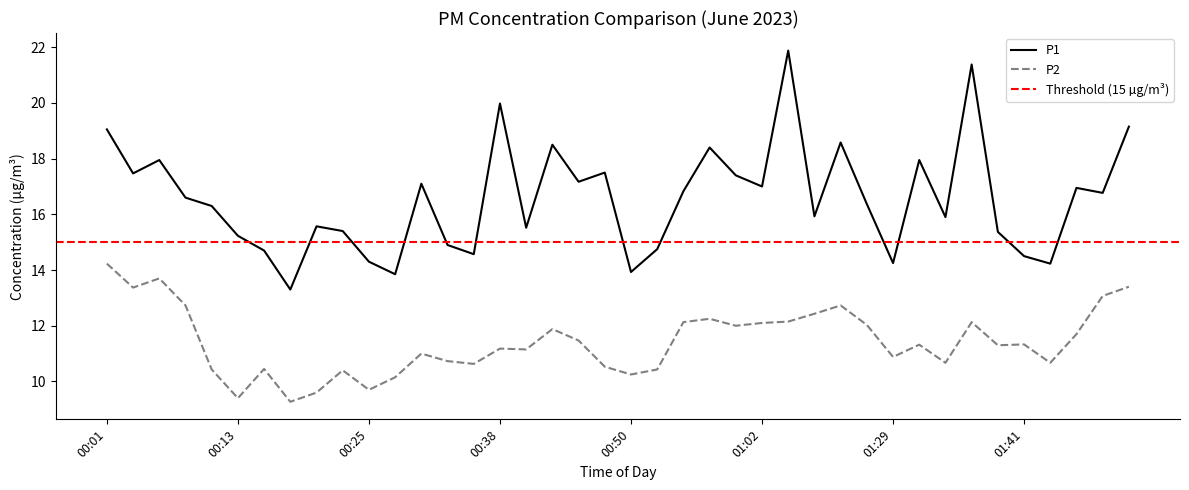

Where is P1 nearest to the value 17?

01:02